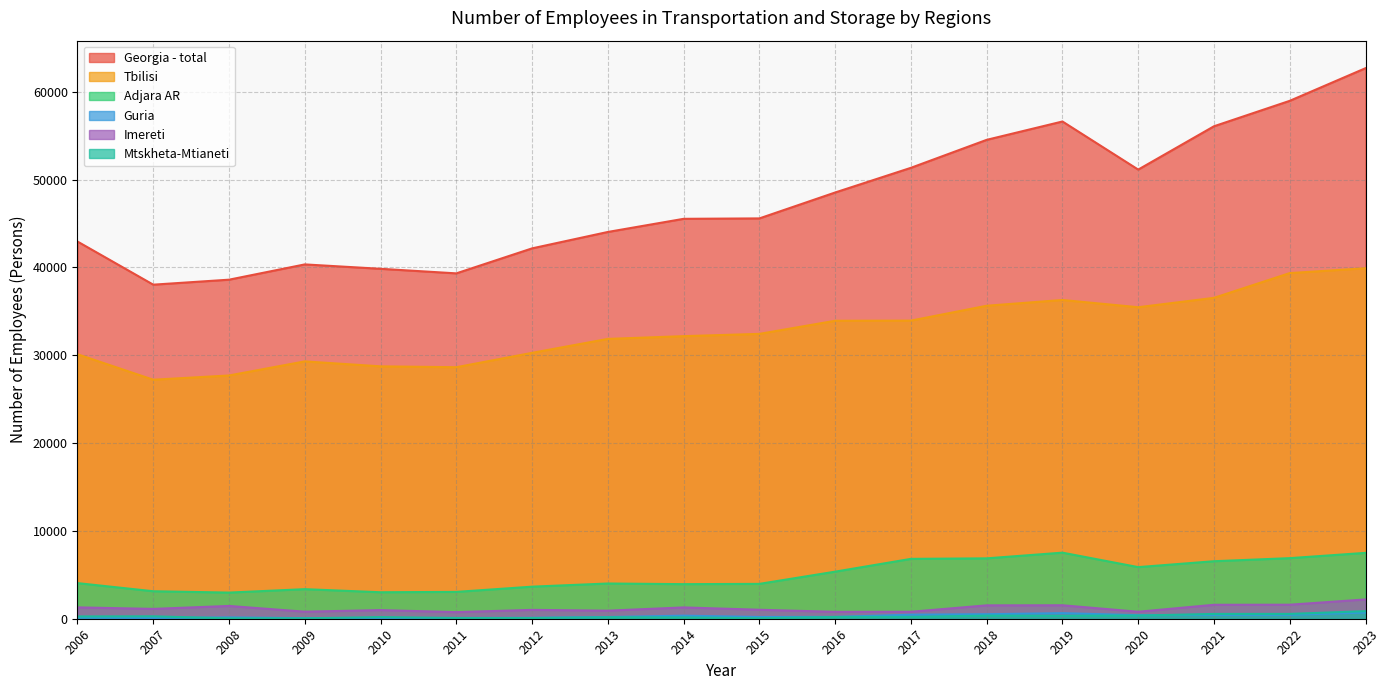

Which category has the highest value in the Guria series?

2023